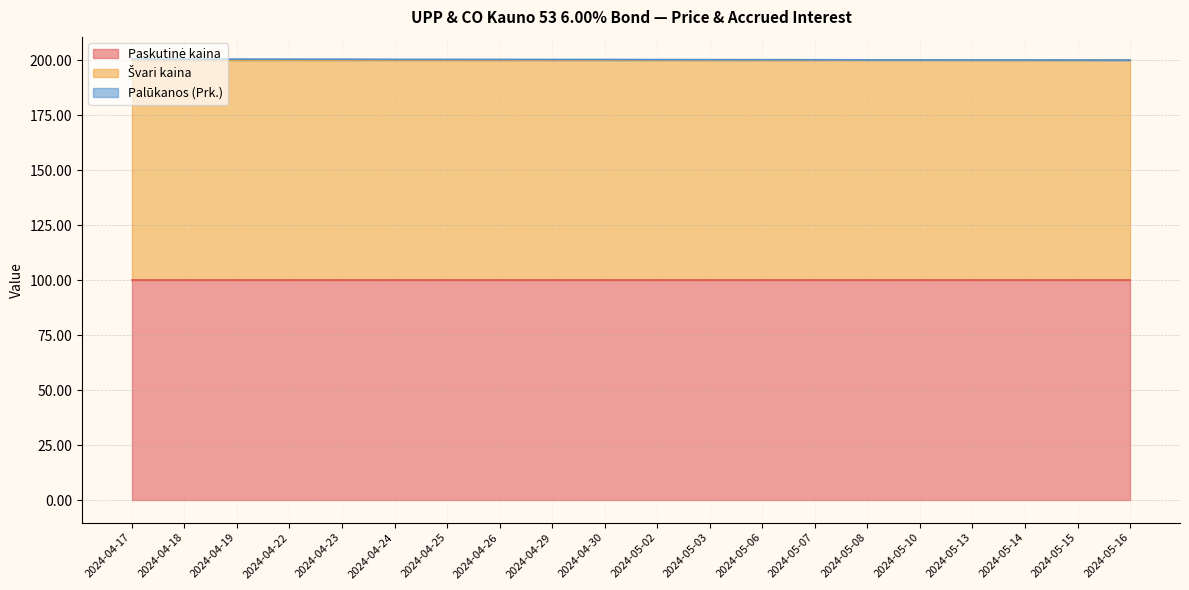

Which category has the highest value across all series?

2024-04-17